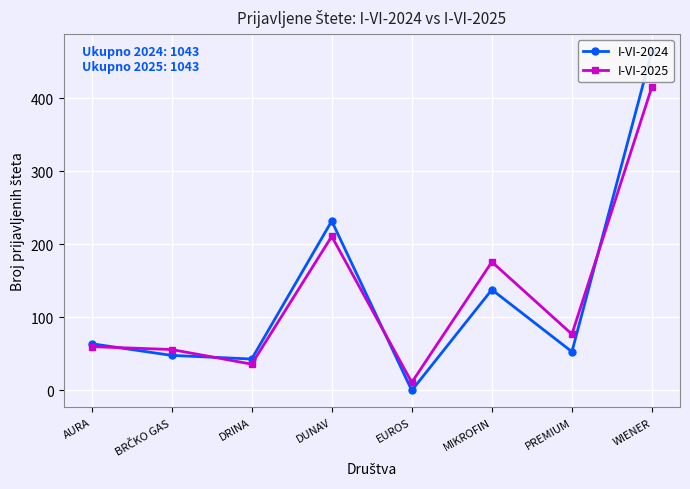

Is the value of I-VI-2024 at WIENER greater than the value of I-VI-2025 at DUNAV?

Yes